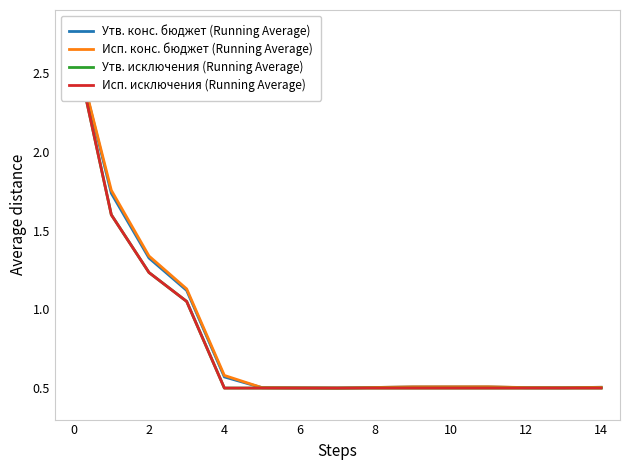

Is it true that Утв. исключения (Running Average) equals 0.3 at 8?

False